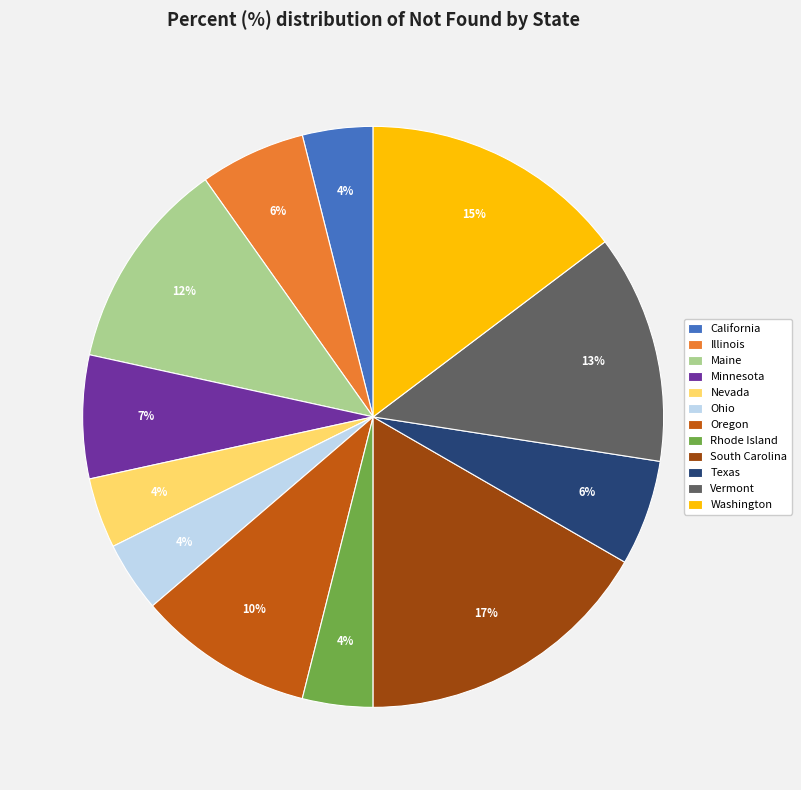

Do Texas and Washington together represent more than half of the pie?

No